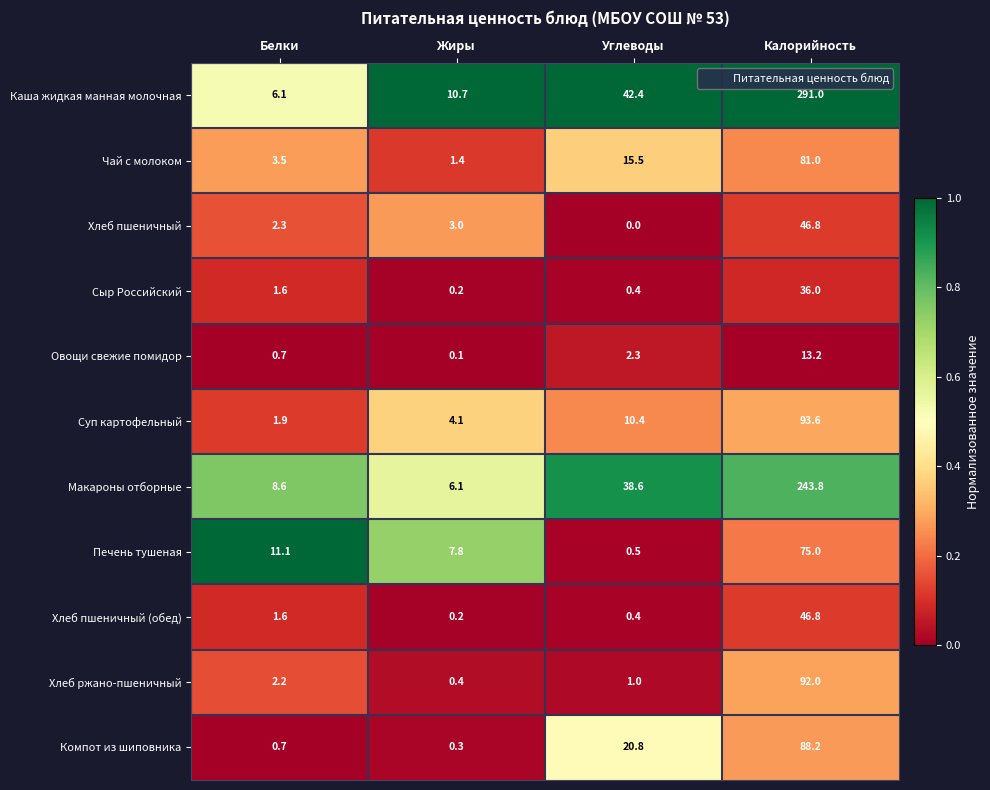

Which series has the largest range (max minus min)?

Каша жидкая манная молочная